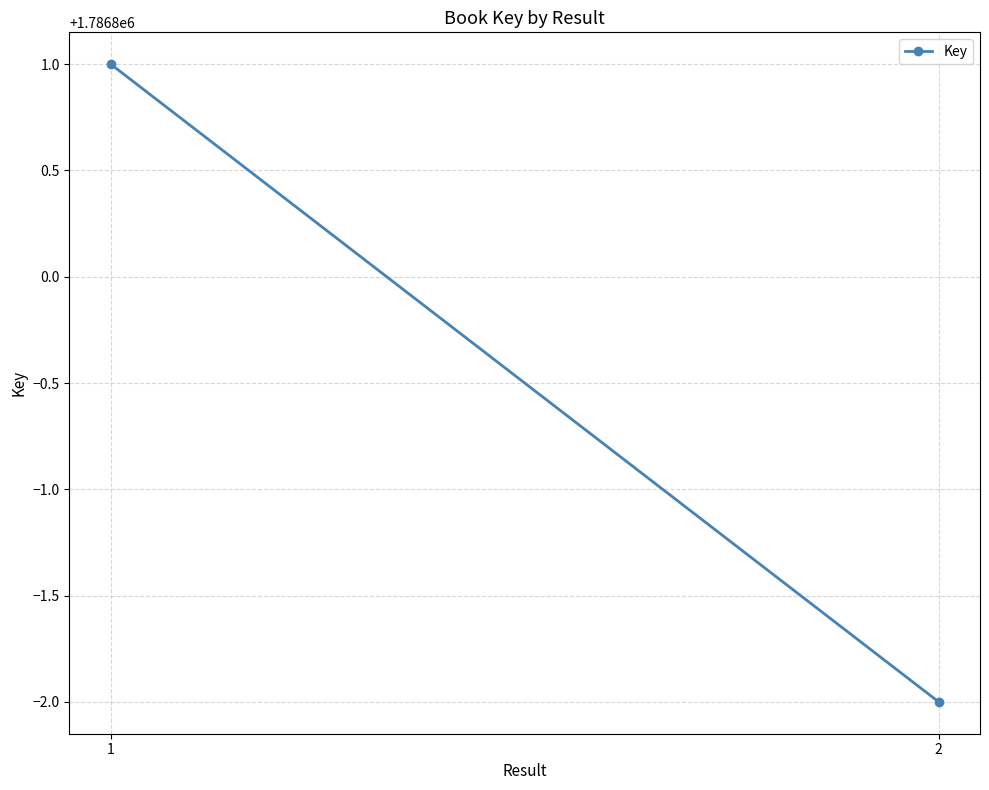

What is the average value?

1786800